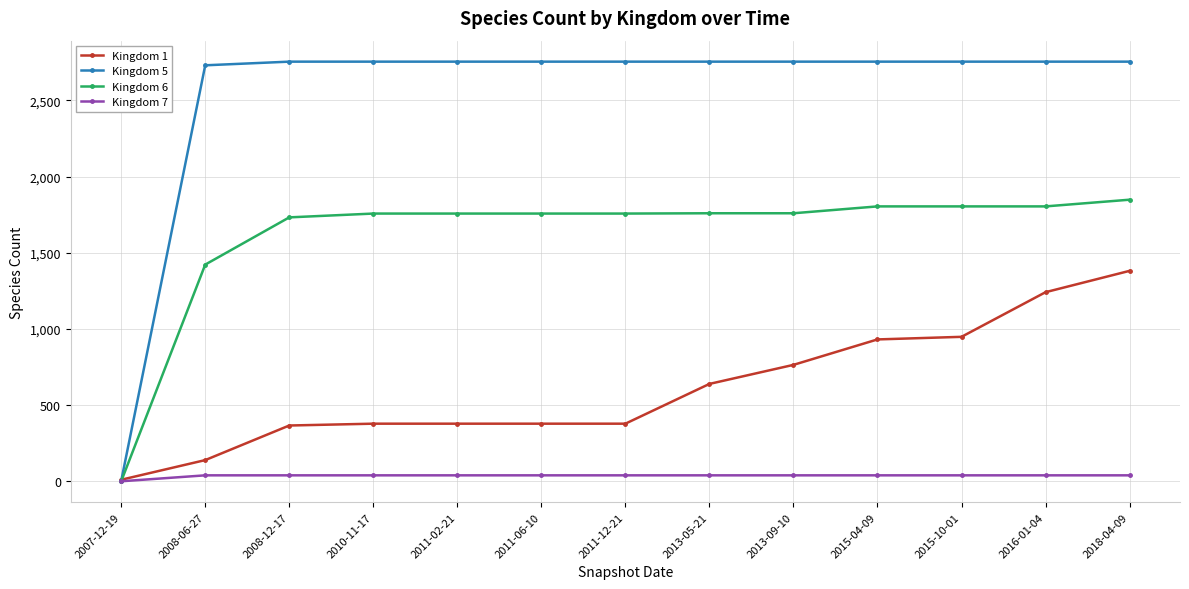

Which category has the lowest value across all series?

2007-12-19